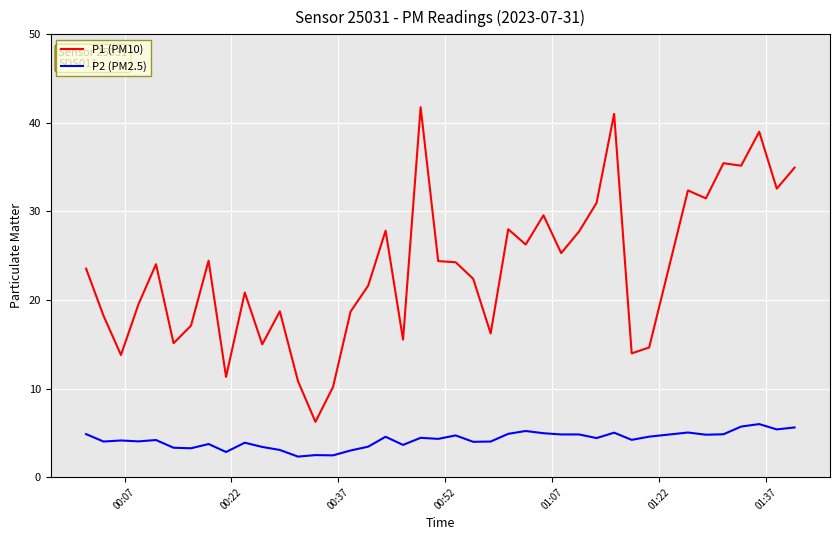

Which series has the largest range (max minus min)?

P1 (PM10)